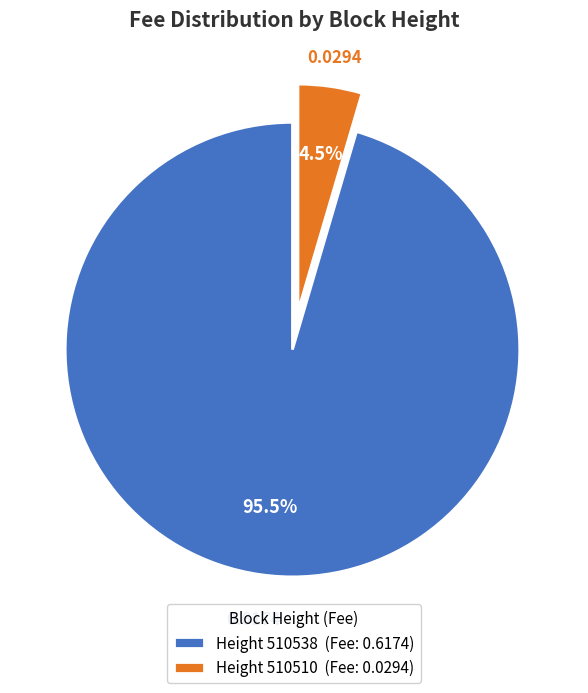

Which slice is the smallest?

Height 510510 (Fee: 0.0294)